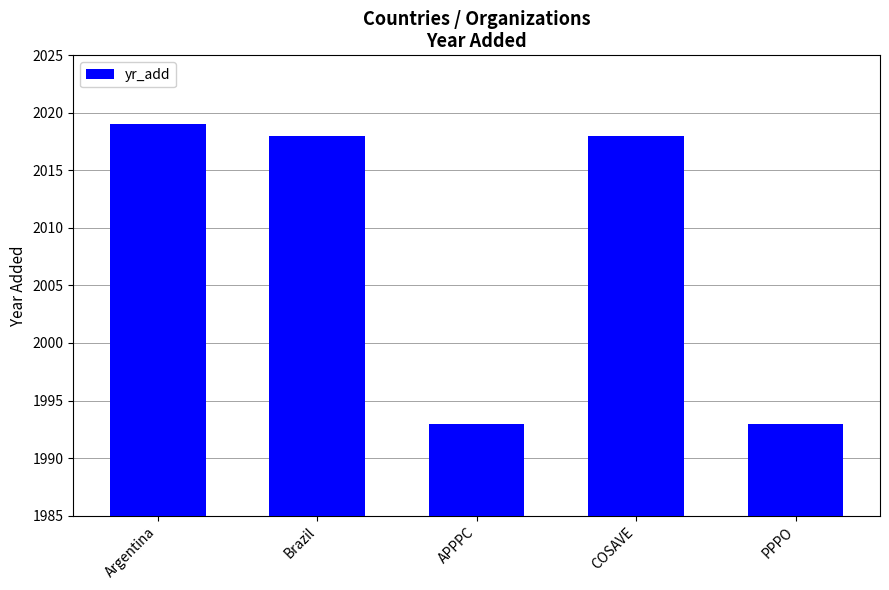

What is the value of the 4th bar from the left?

2018